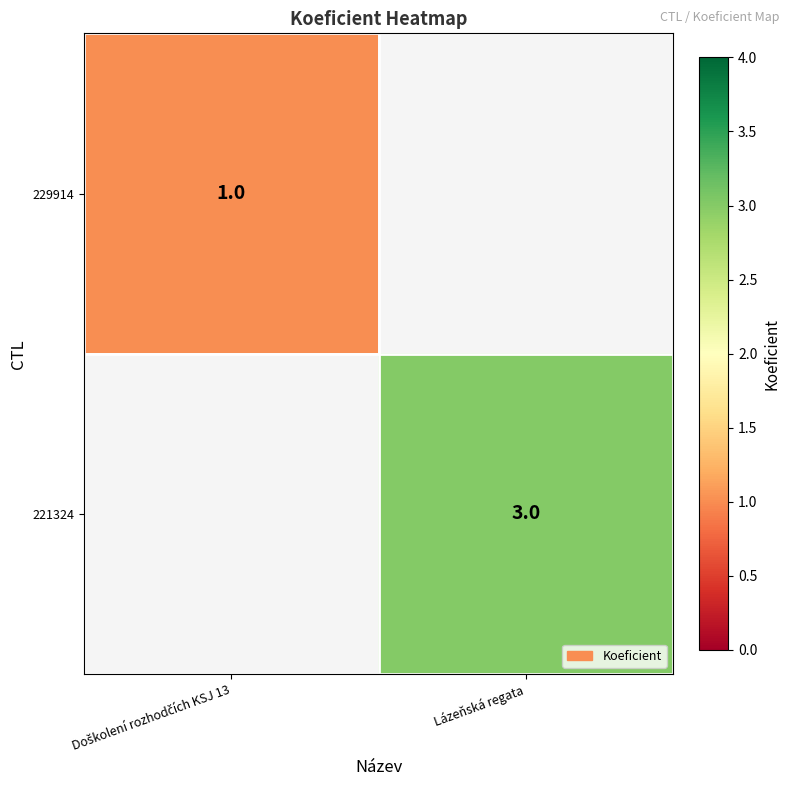

The 221324 series shows 1 at Lázeňská regata. True or false?

False